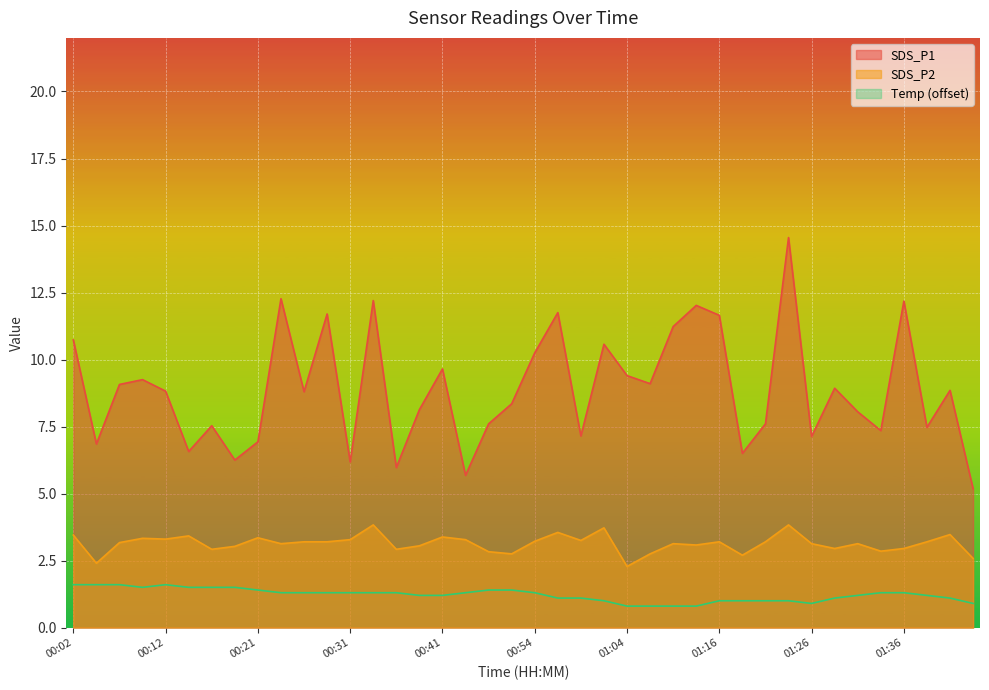

What is the highest value of the SDS_P1 series?

14.6